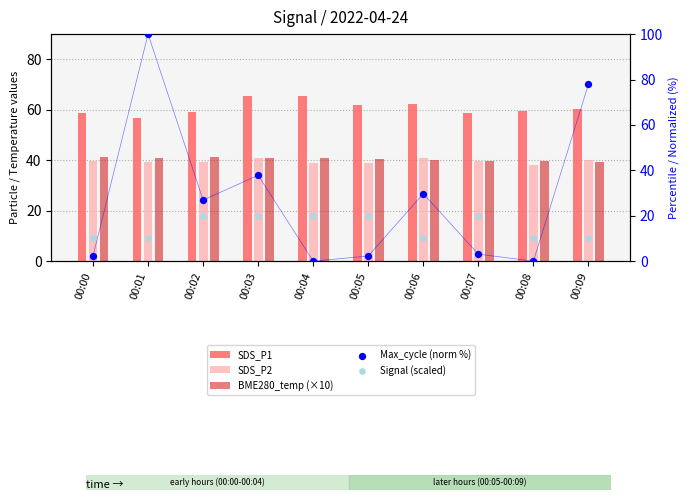

What is the total value across all series at 00:07?

161.0